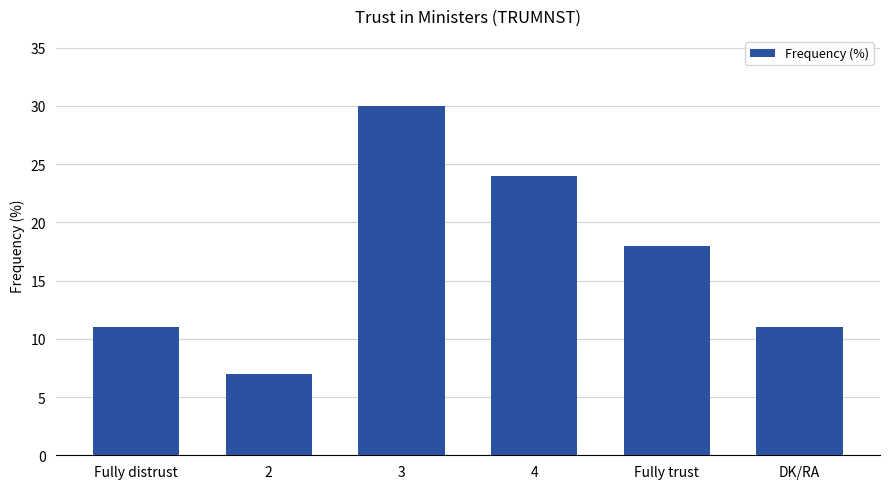

What is the value of the 1st bar from the left?

11